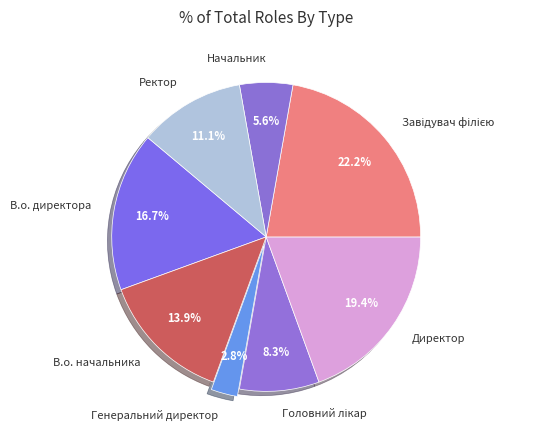

Is Начальник the majority of the pie?

No